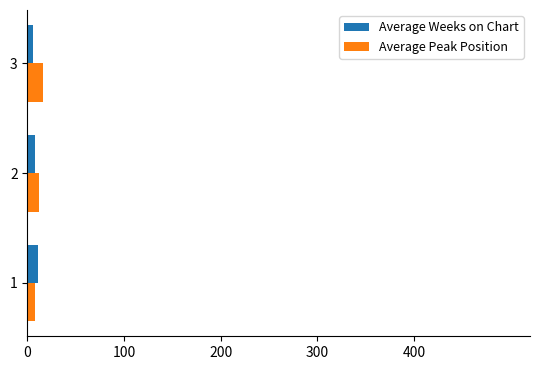

At how many categories does at least one series exceed 15?

1